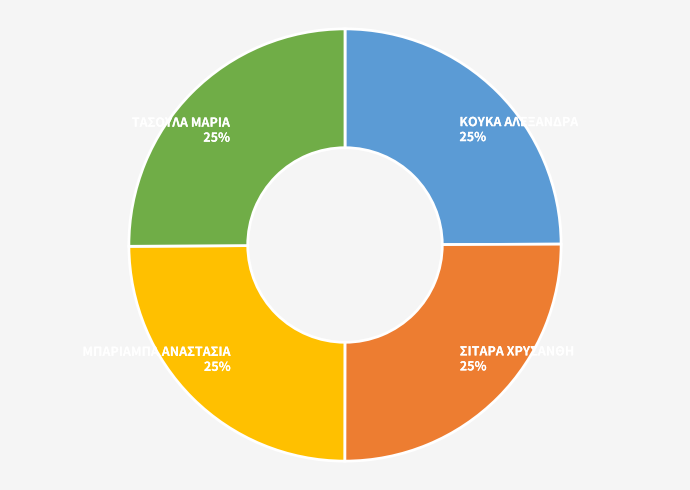

Is there any slice that represents more than half of the pie?

No